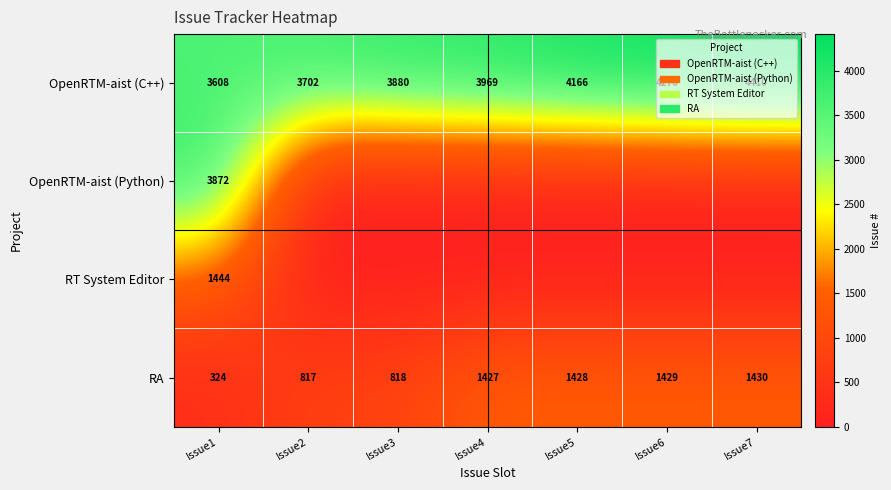

True or false: RA has a value of 2092 at Issue5.

False